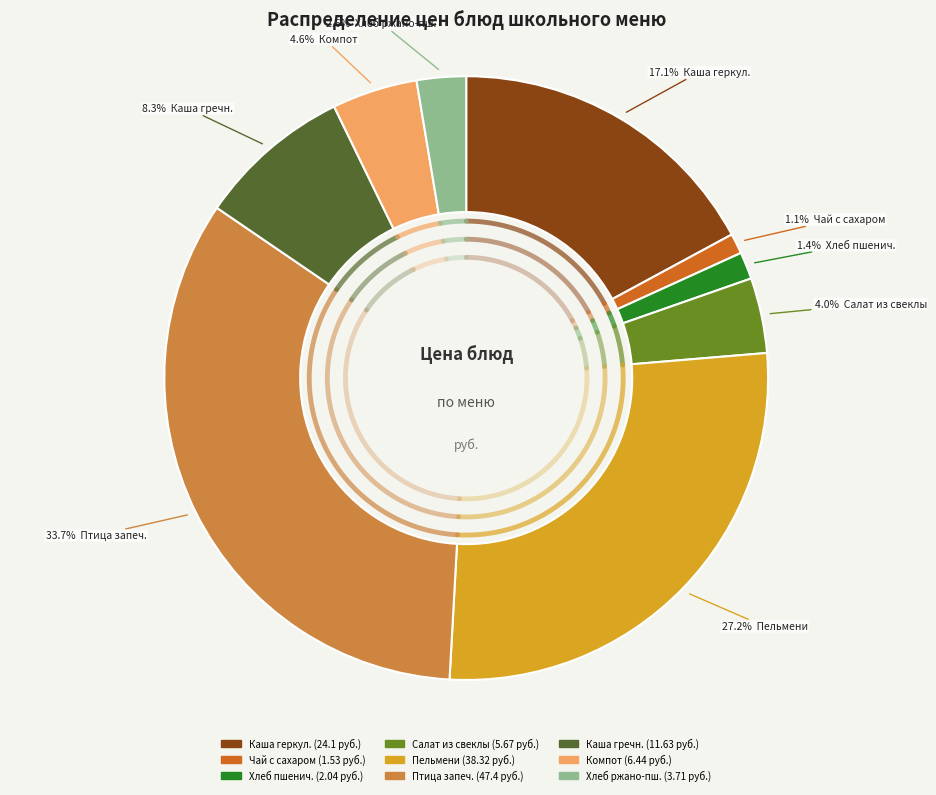

What percentage is NOT represented by каша геркулесовая молочная с маслом?

82.9%